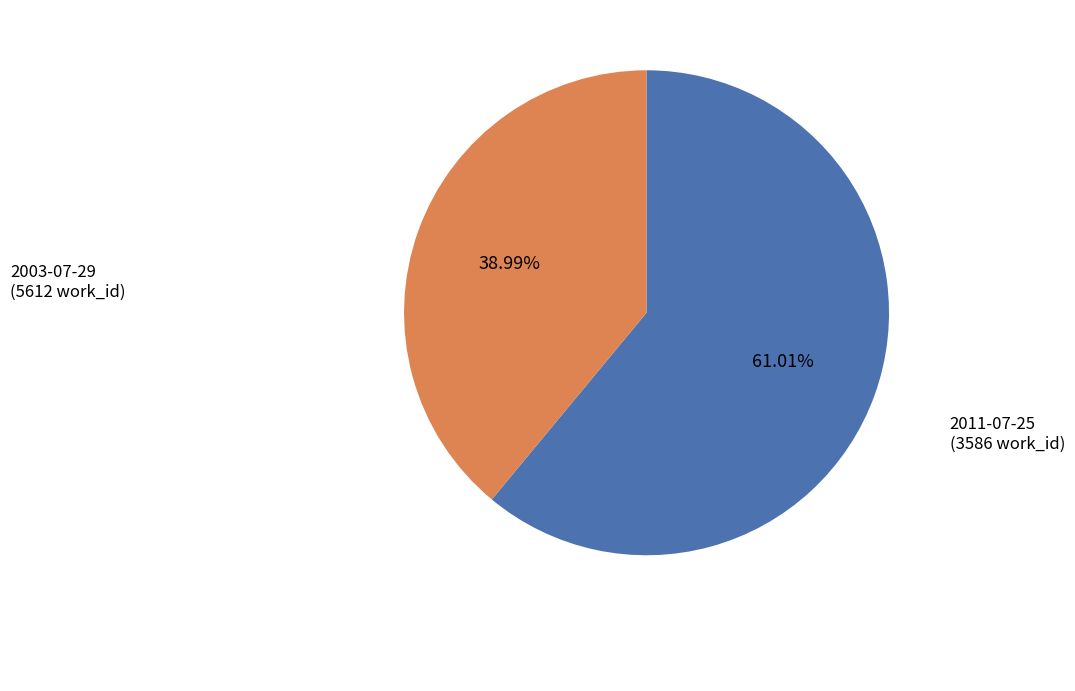

The 2011-07-25 slice represents 39% of the pie. True or false?

True